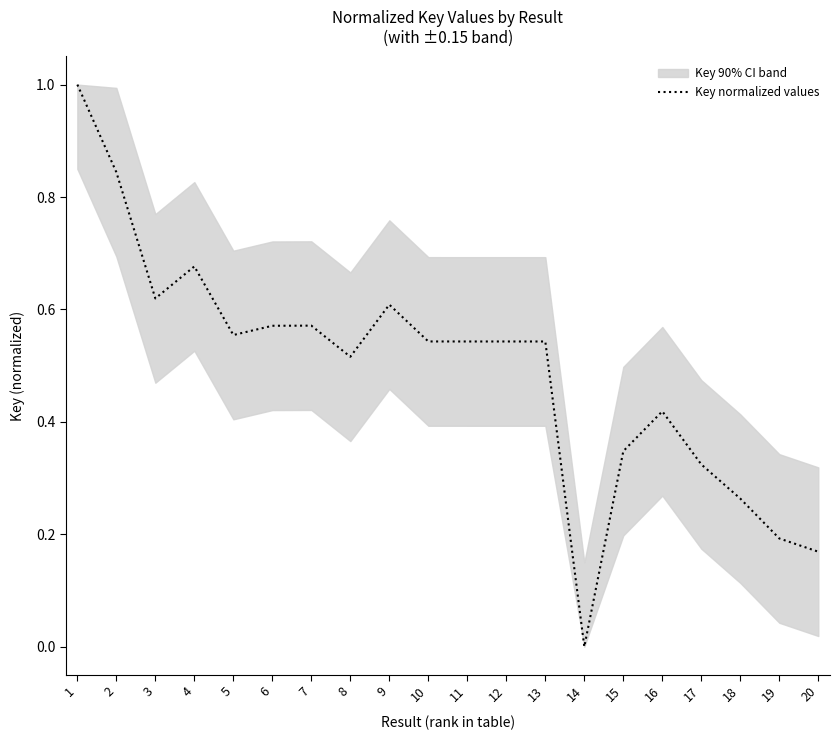

Does the chart display data point markers on the line(s)?

No